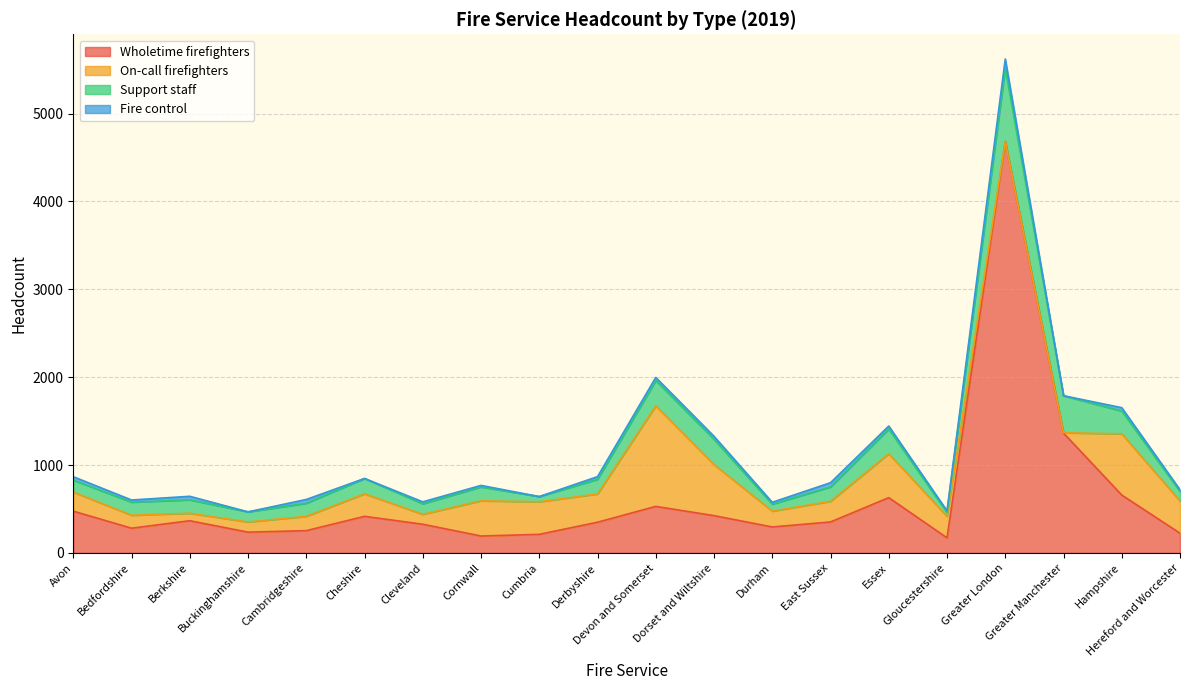

Which series has the largest range (max minus min)?

Wholetime firefighters